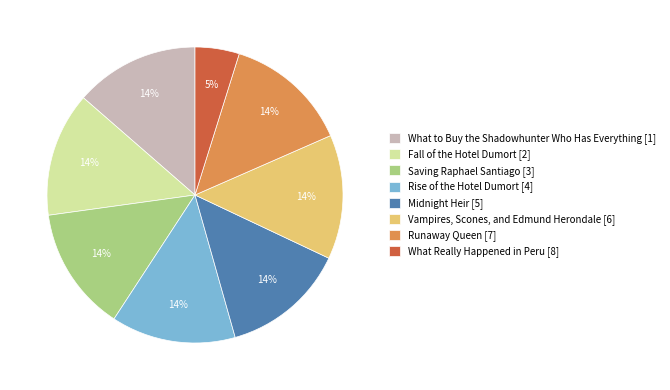

Does Midnight Heir represent more than half of the total?

No